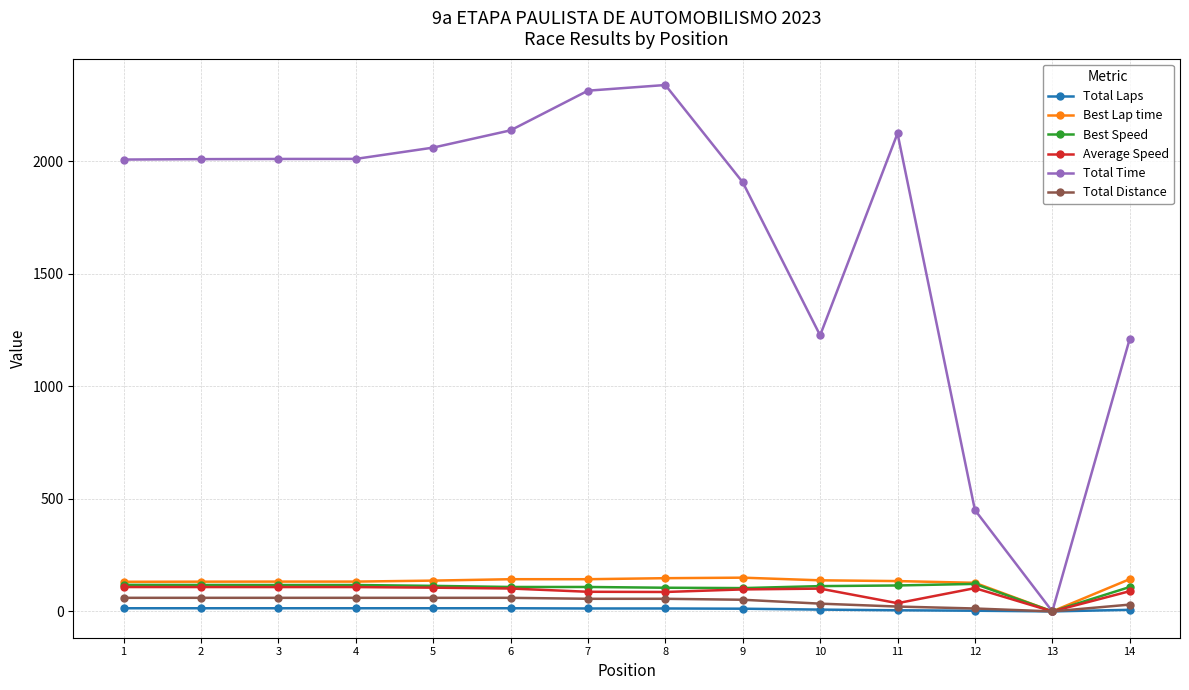

What is the sum of the Average Speed values at 11 and 8?

122.8